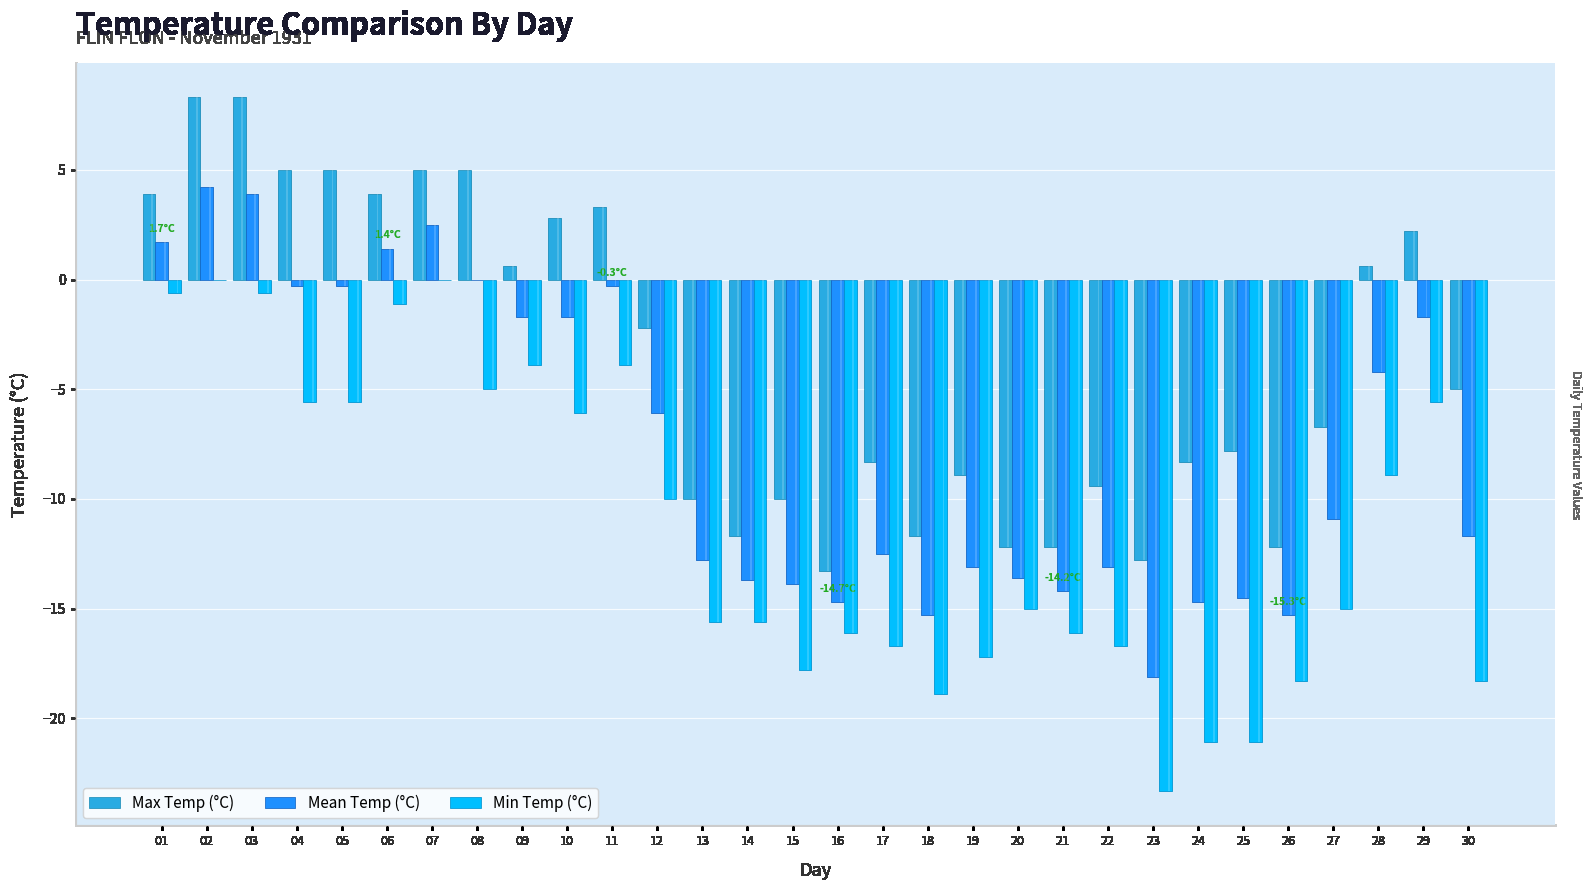

Rank the series at 21 from highest to lowest value.

Max Temp (°C), Mean Temp (°C), Min Temp (°C)